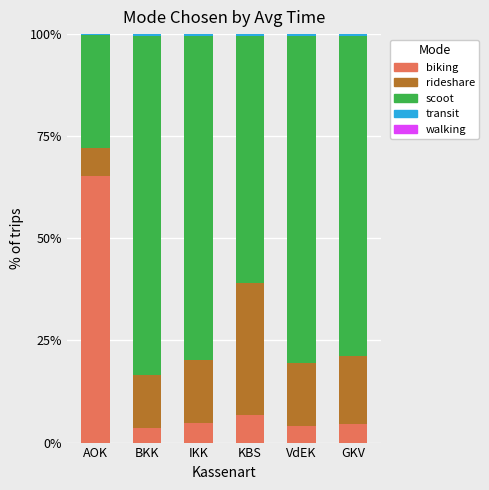

Read the biking value at AOK.

65.2